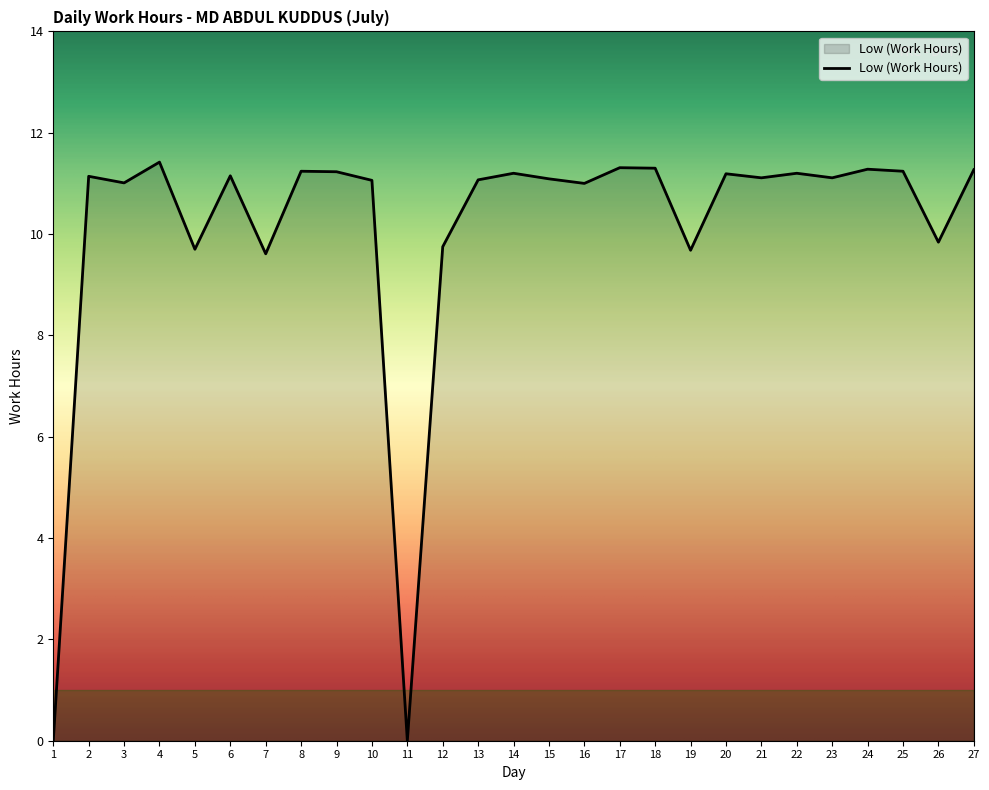

The chart shows a value of 16.6 at 8. True or false?

False